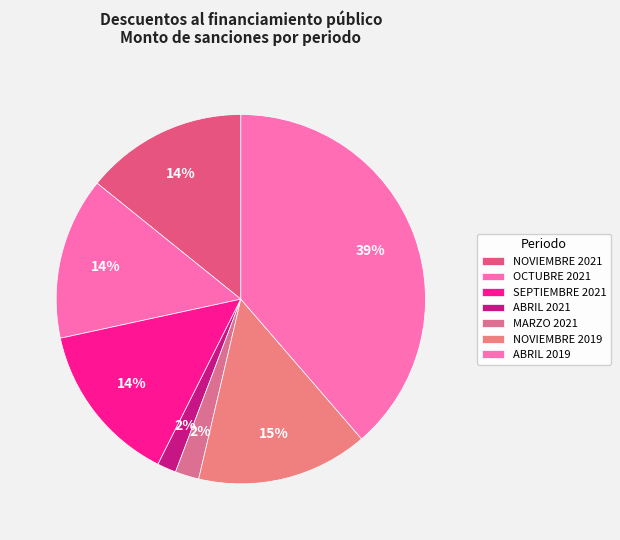

To the nearest percent, what percentage of the pie is NOVIEMBRE 2019?

15%